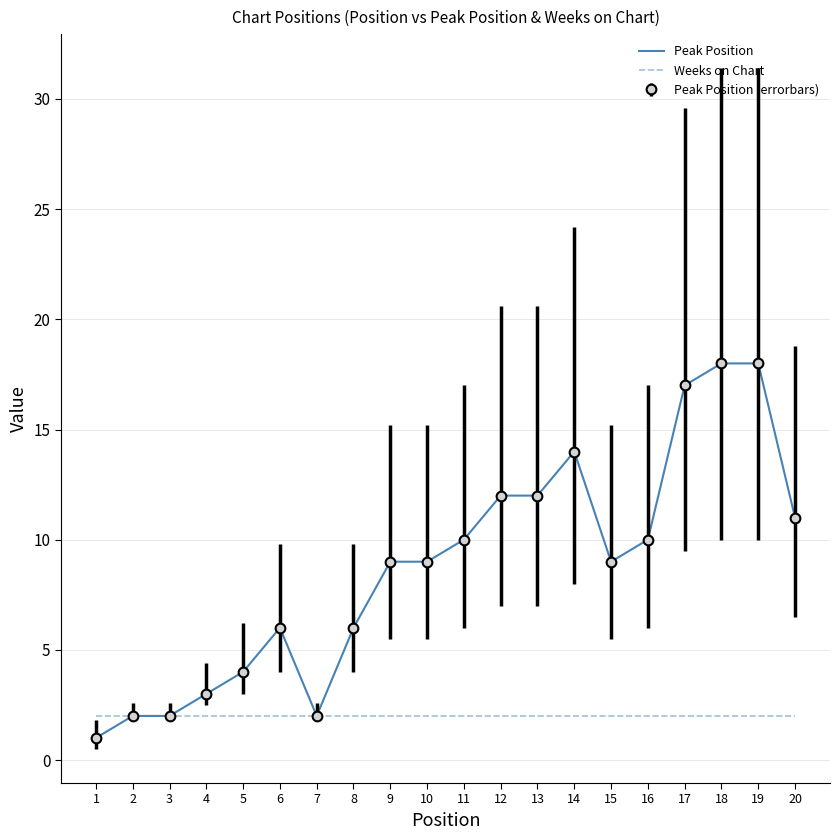

What is the total value across all series at 15?

11